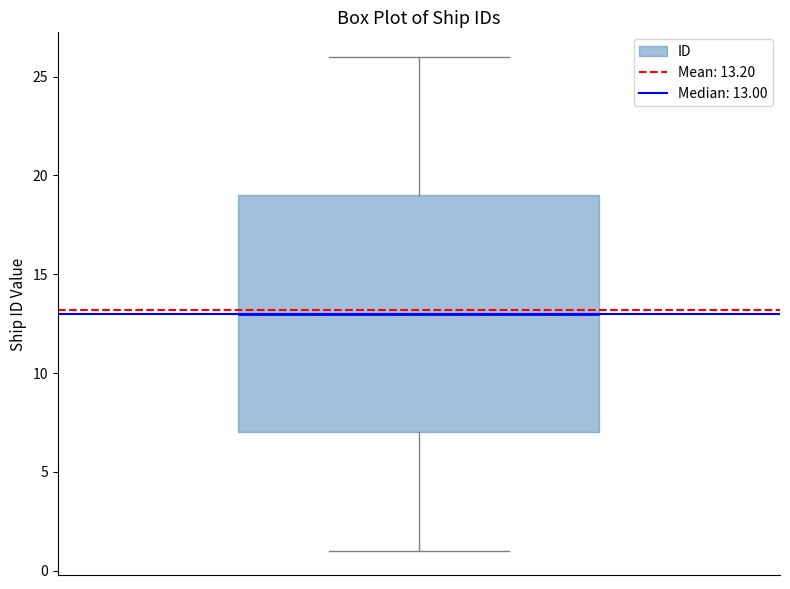

Transcribe this box plot: give where the median line is, the range the box spans, and where the two whiskers end, as read against the y-axis. The values are not printed on the chart, so give them approximately, as read against the axis.

median 13, box 7 to 19, whiskers 1 to 26